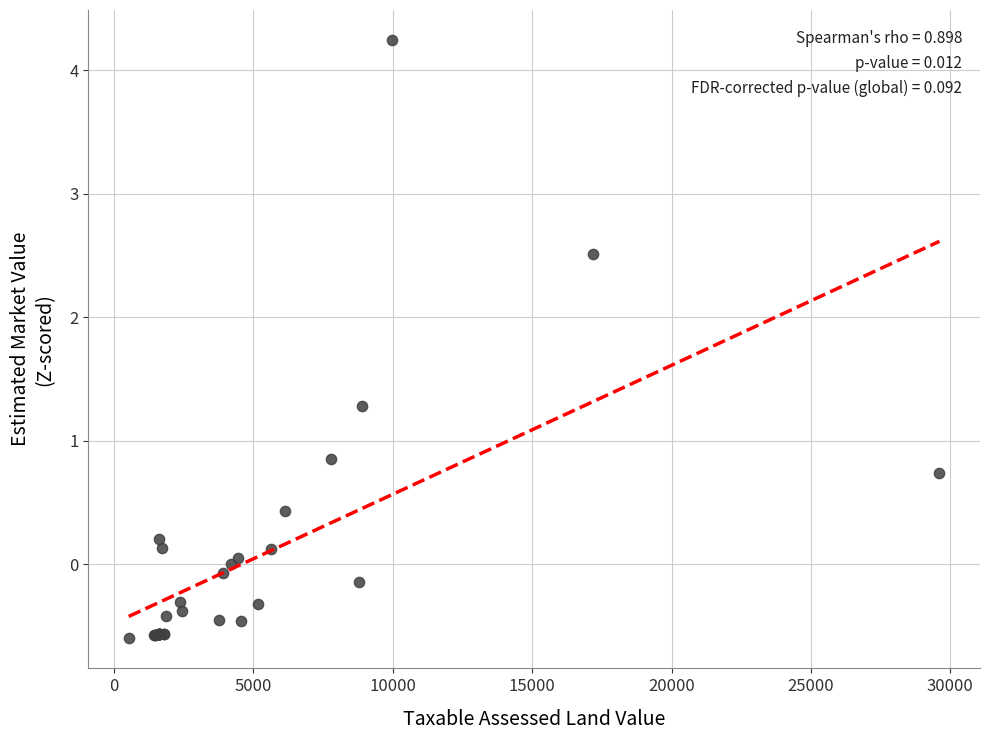

What Y value in the scatter plot is closest to 1?

0.9